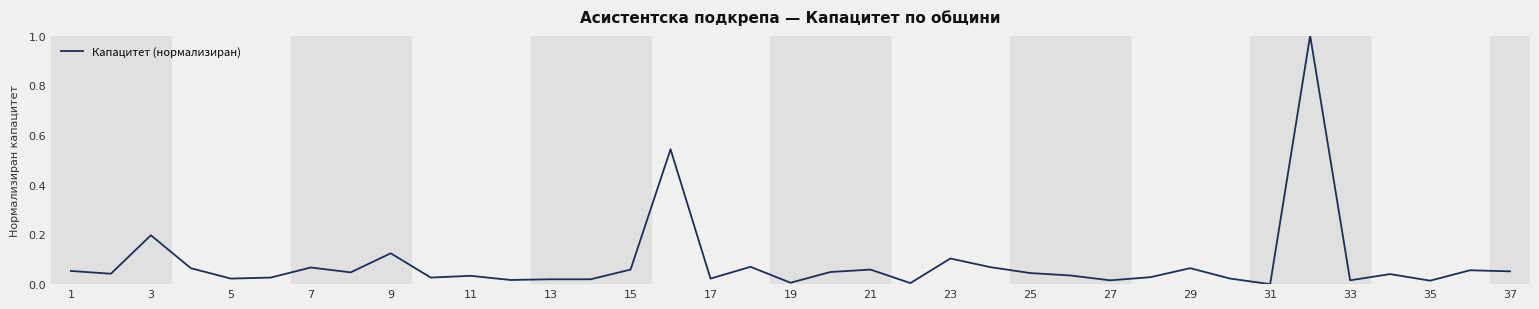

What is the maximum value shown in the chart?

1.0